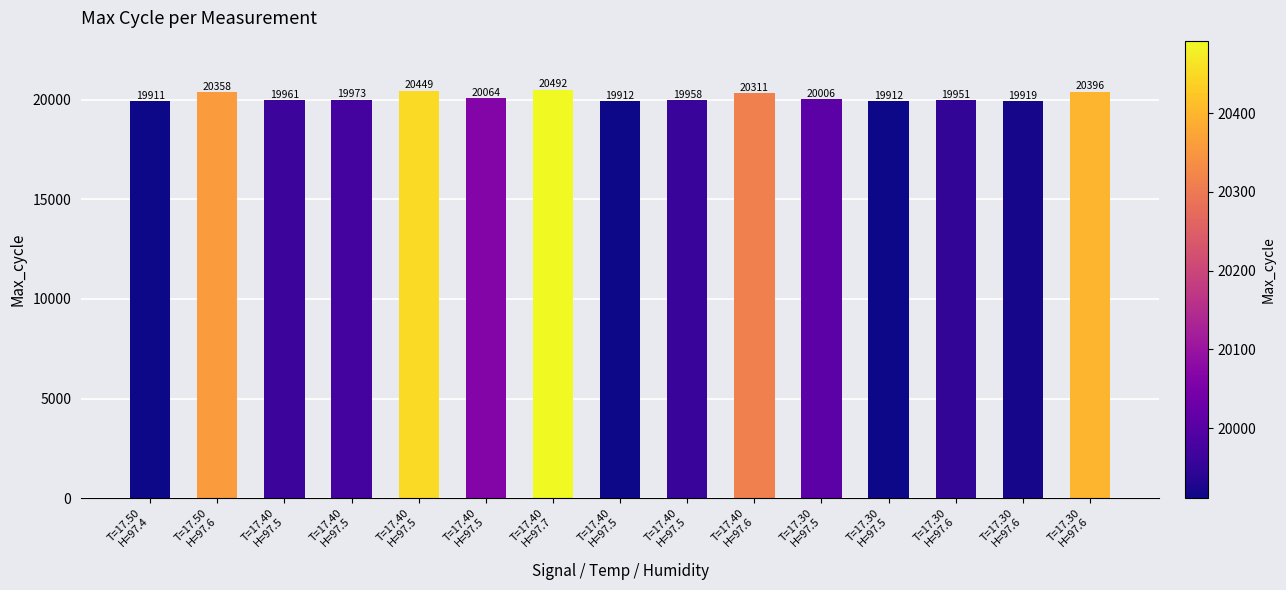

Rank the categories by value from lowest to highest.

T=17.50
H=97.4, T=17.40
H=97.5, T=17.30
H=97.5, T=17.30
H=97.6, T=17.30
H=97.6, T=17.40
H=97.5, T=17.40
H=97.5, T=17.40
H=97.5, T=17.30
H=97.5, T=17.40
H=97.5, T=17.40
H=97.6, T=17.50
H=97.6, T=17.30
H=97.6, T=17.40
H=97.5, T=17.40
H=97.7